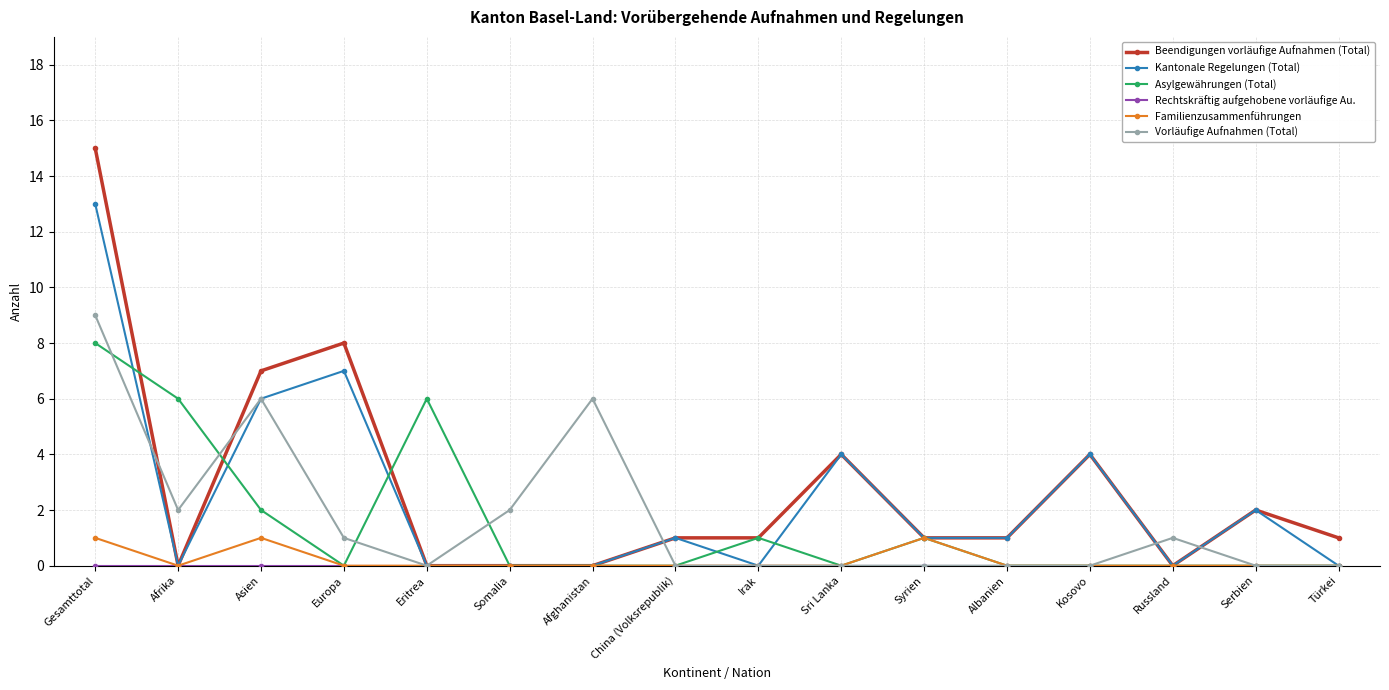

What is the difference between the highest and lowest values at Gesamttotal?

15